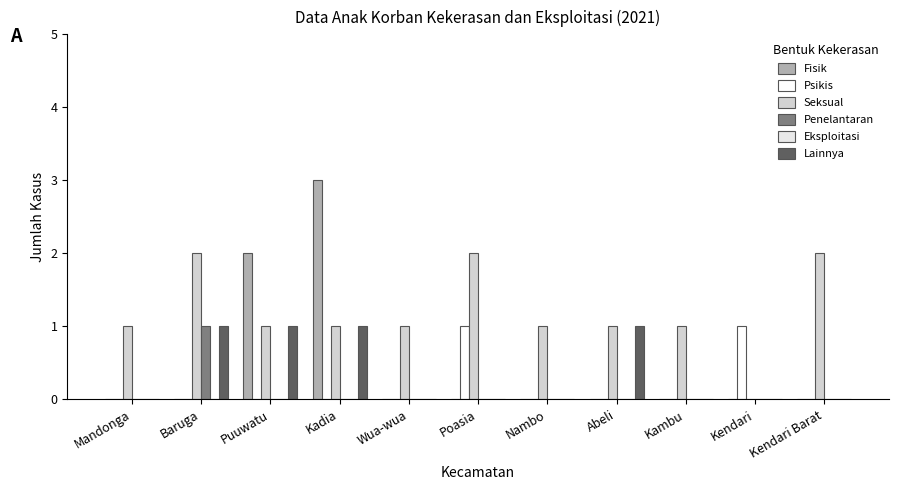

At which label is Fisik closest to 1?

Mandonga